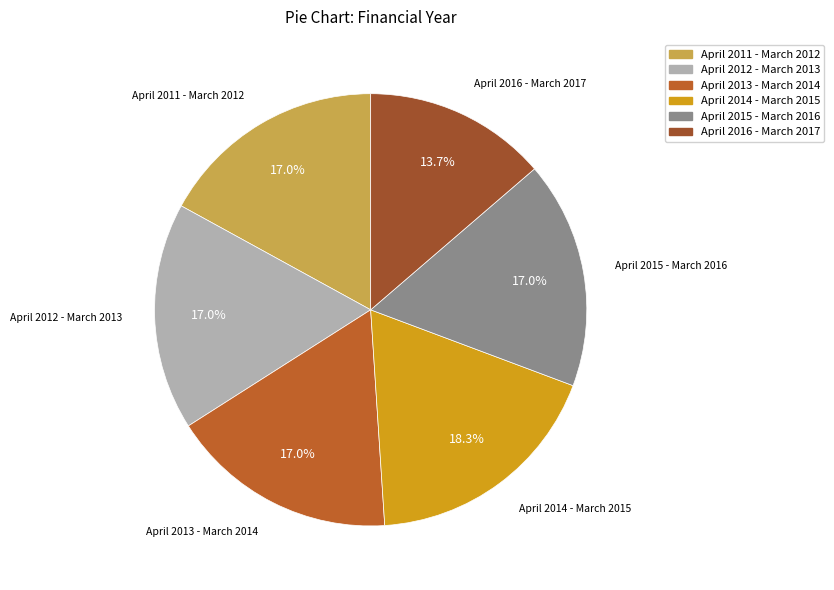

Is there a majority slice in this chart?

No